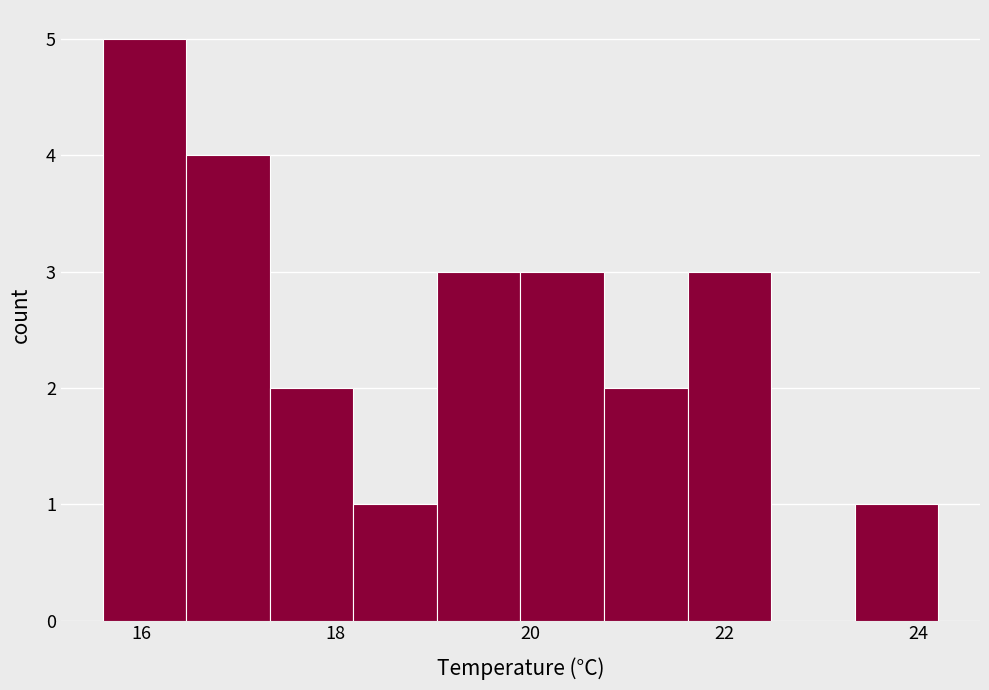

Reading left to right, list every bar in this chart as the range it spans on the x-axis followed by its height. Neither the bar edges nor the heights are printed on the chart, so give them approximately, as read against the axes.

15.60 to 16.46: 5
16.46 to 17.32: 4
17.32 to 18.18: 2
18.18 to 19.04: 1
19.04 to 19.90: 3
19.90 to 20.76: 3
20.76 to 21.62: 2
21.62 to 22.48: 3
22.48 to 23.34: 0
23.34 to 24.20: 1